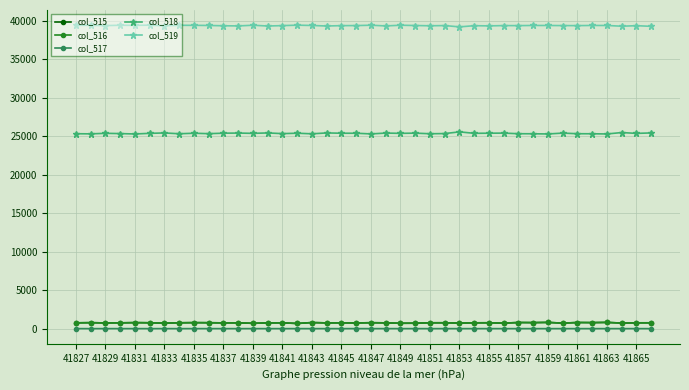

What is the greatest value displayed?

39455